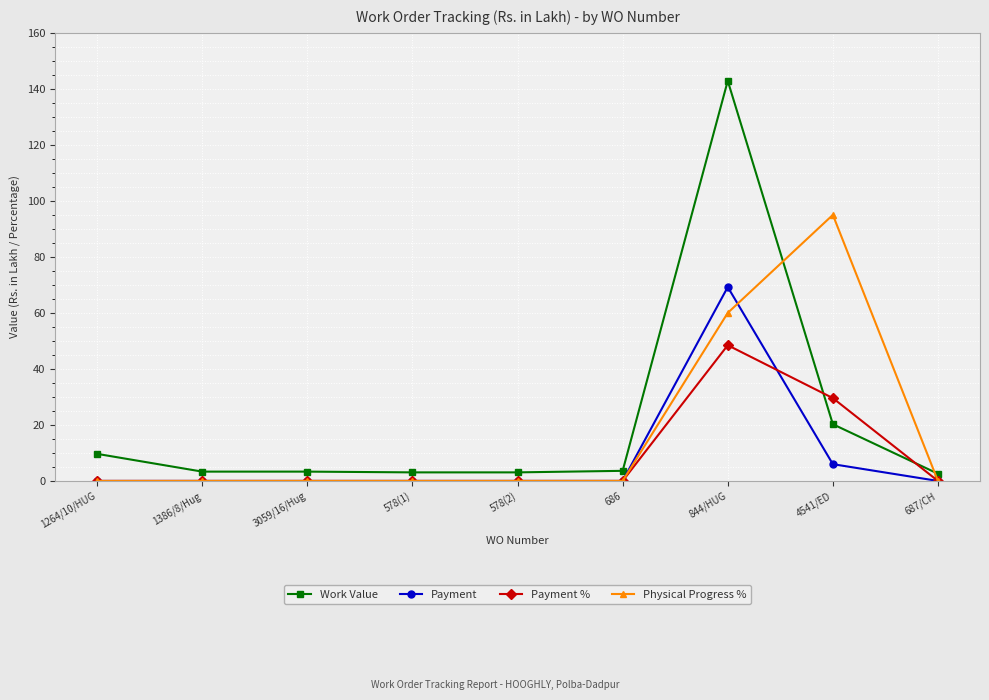

Which series has the largest total across all categories?

Work Value